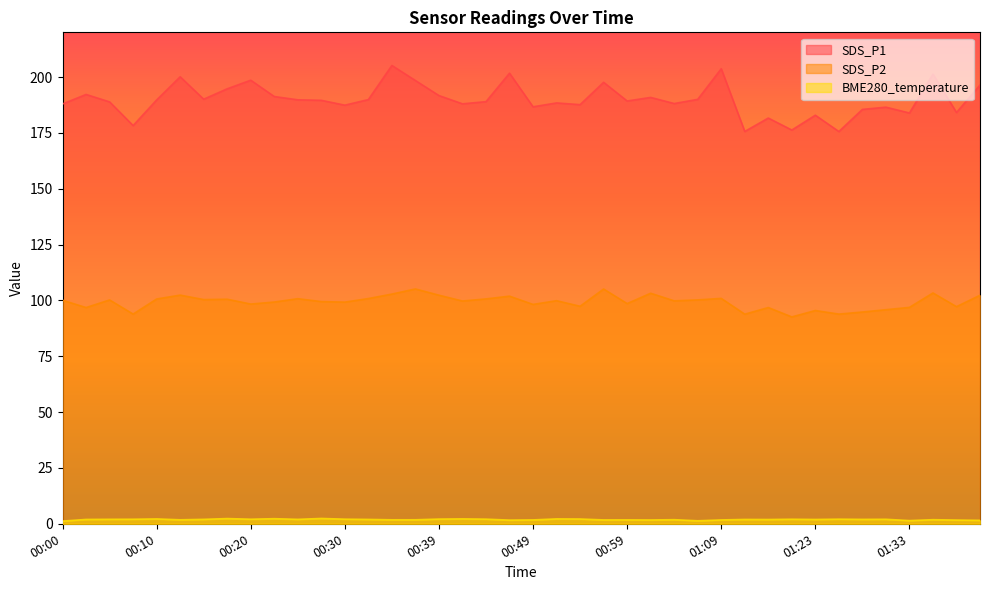

What is the difference between the highest and lowest values at 01:21?

174.2